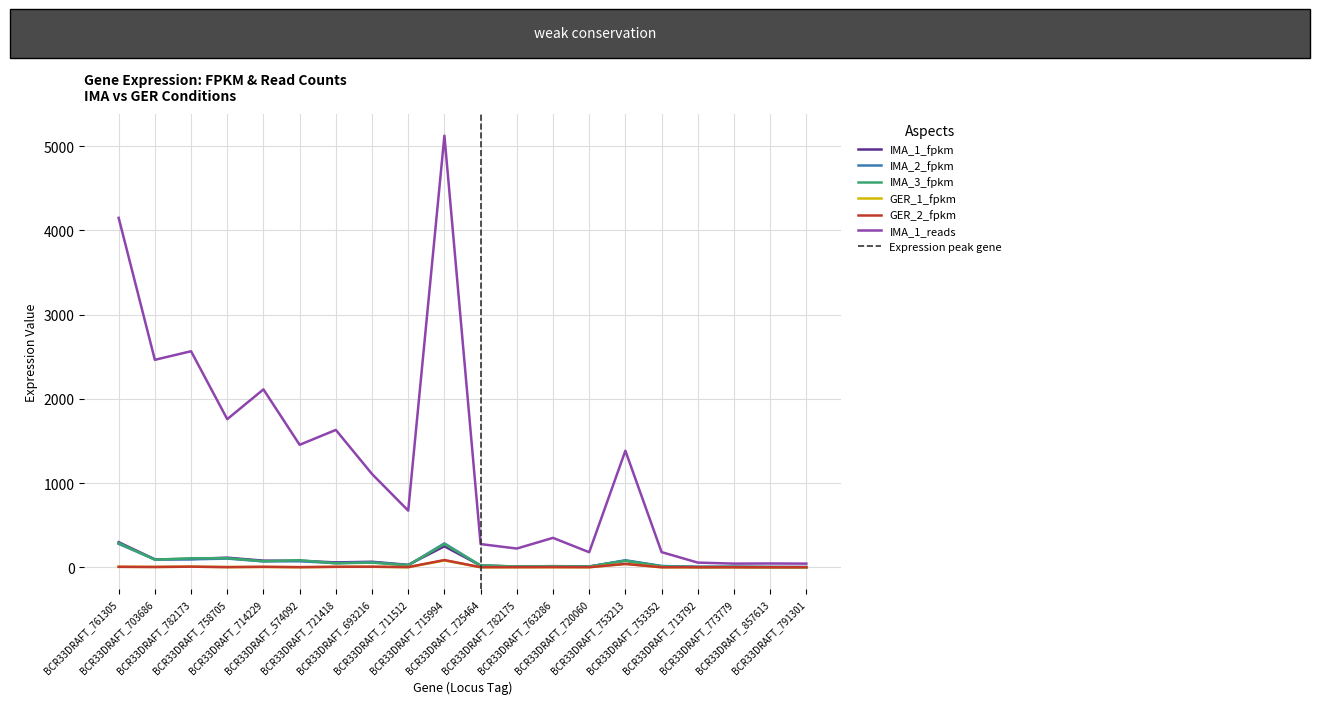

What is the greatest value displayed?

5123.6